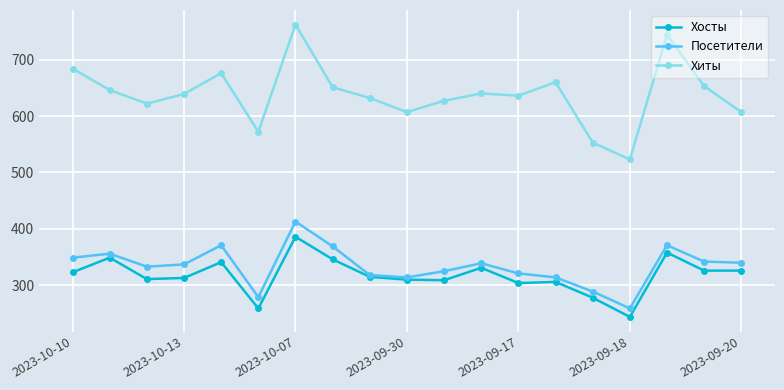

What is the value of the Хосты point at the 6th from the left?

259